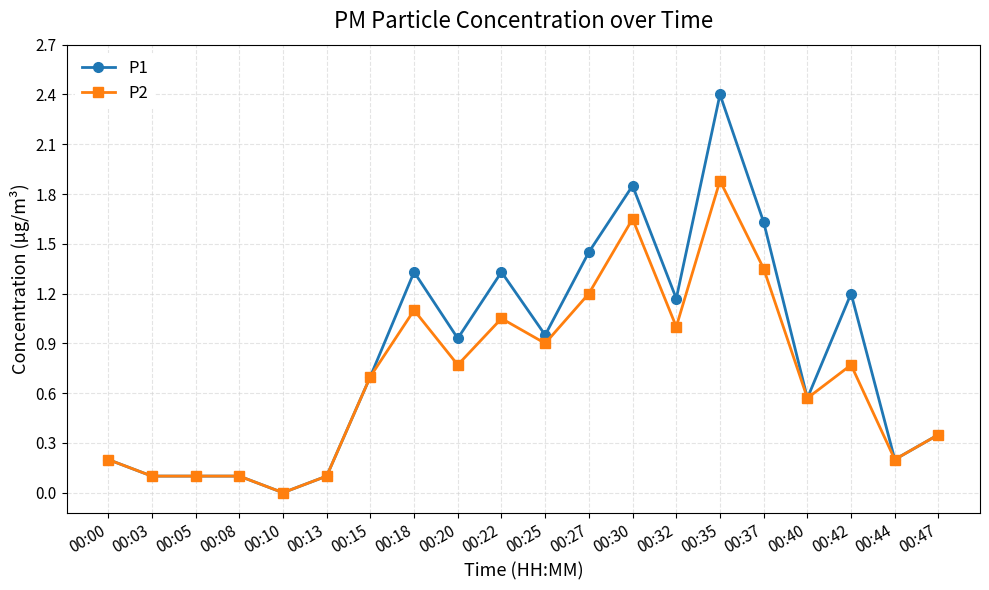

How many values in the P2 series exceed 0?

19